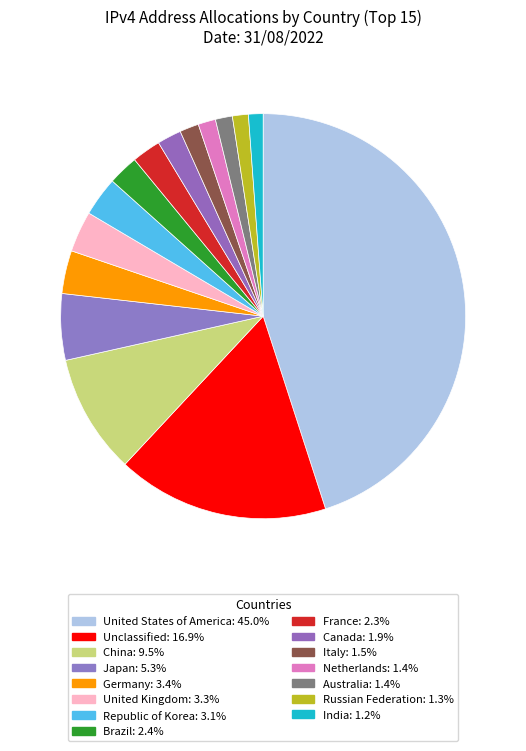

How many slices are in this pie chart?

15